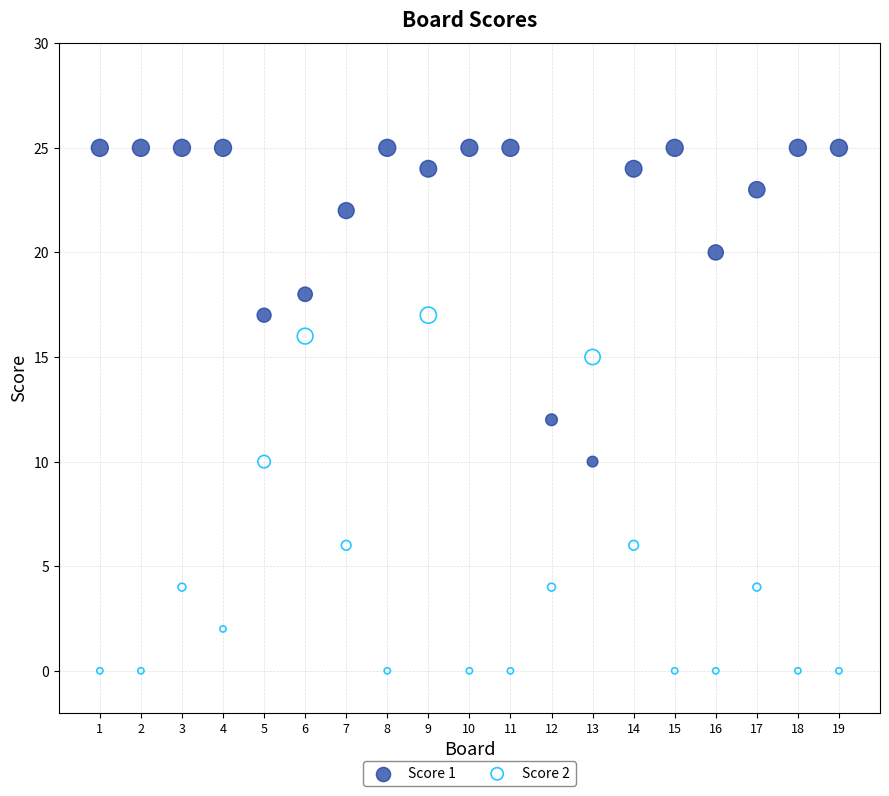

Across all data points, what is the range of Y values (max minus min)?

25